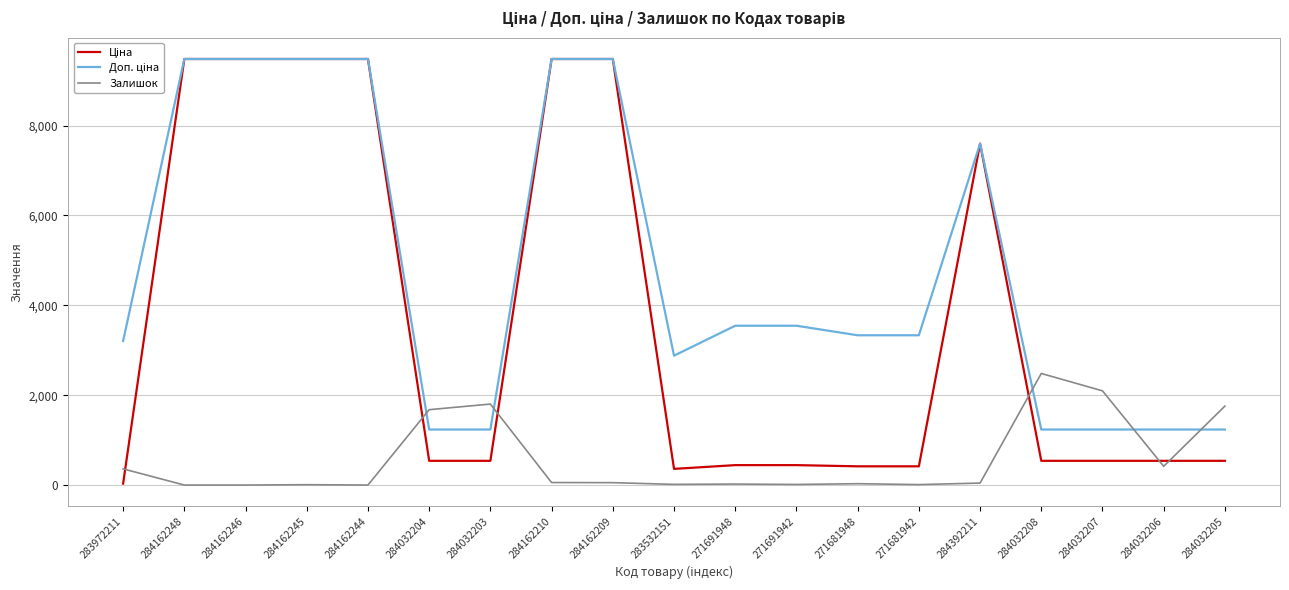

Count the number of categories in the chart.

19